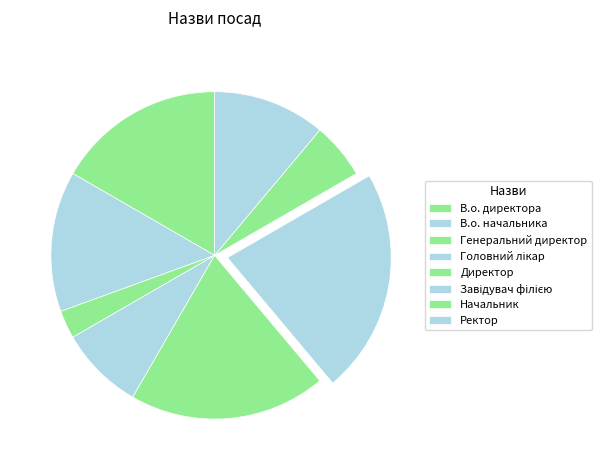

What is the total percentage of Ректор and Завідувач філією?

33.3%